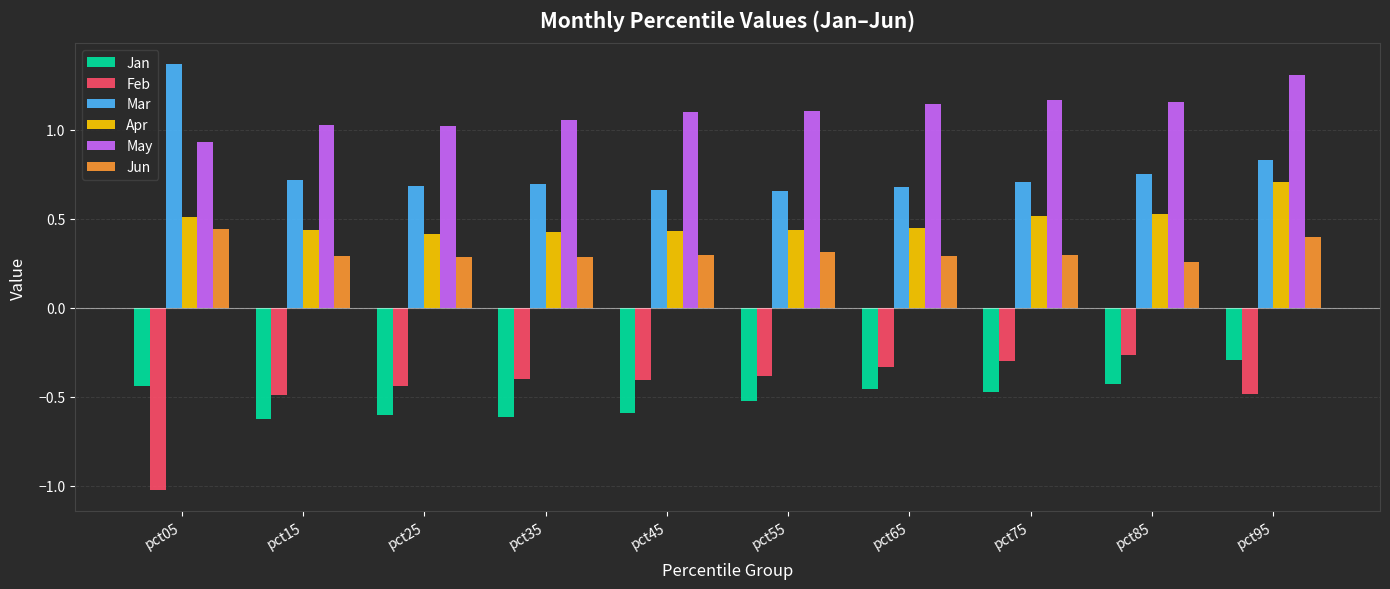

How many groups of bars are there?

10